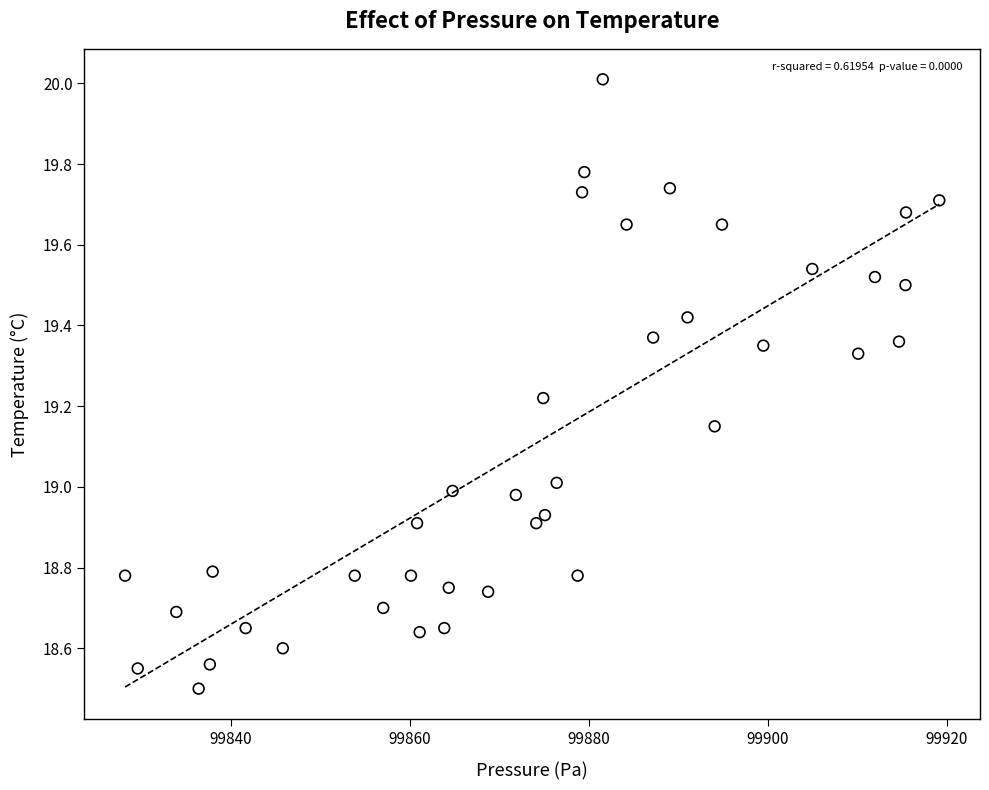

What is the range of Y values (max minus min)?

1.5